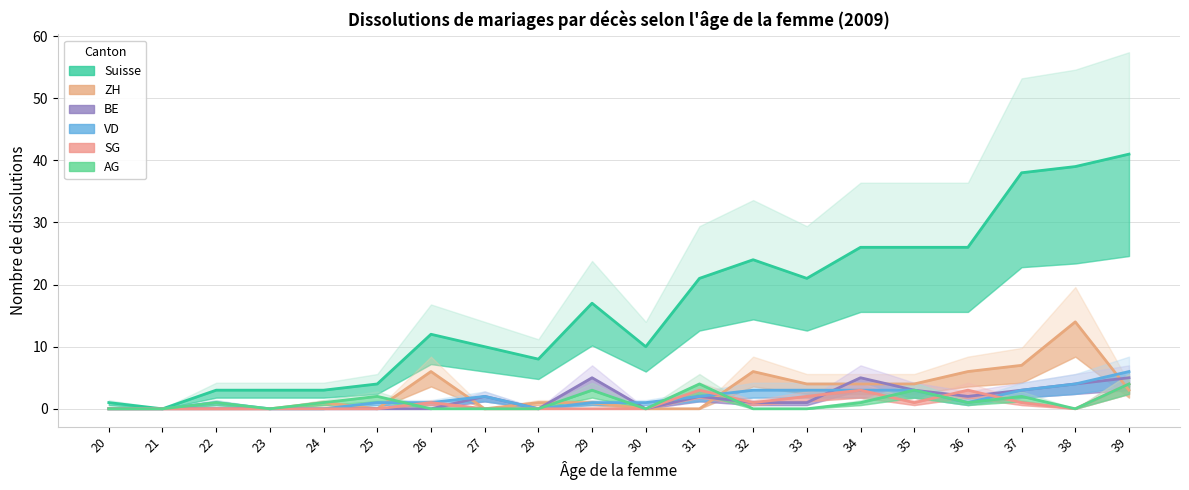

After their last crossing, which series has the higher values: BE or SG?

BE